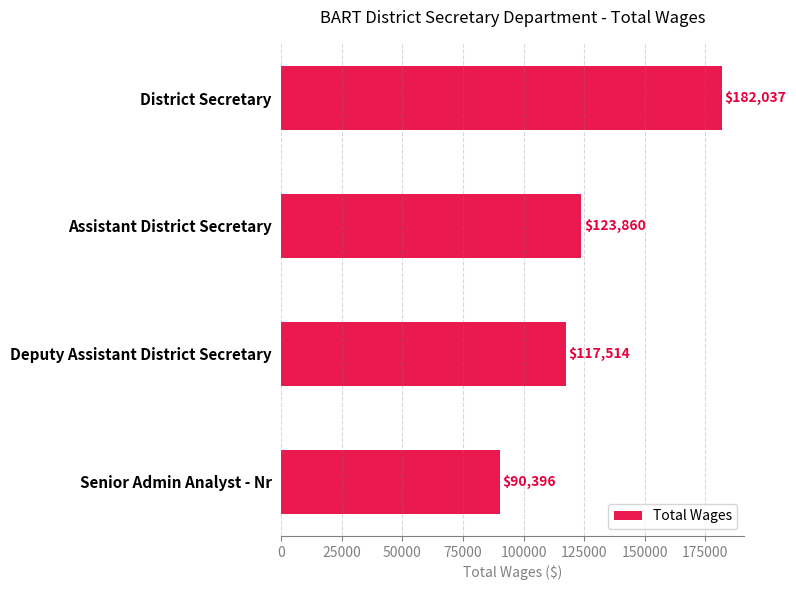

What is the minimum value shown in the chart?

90396